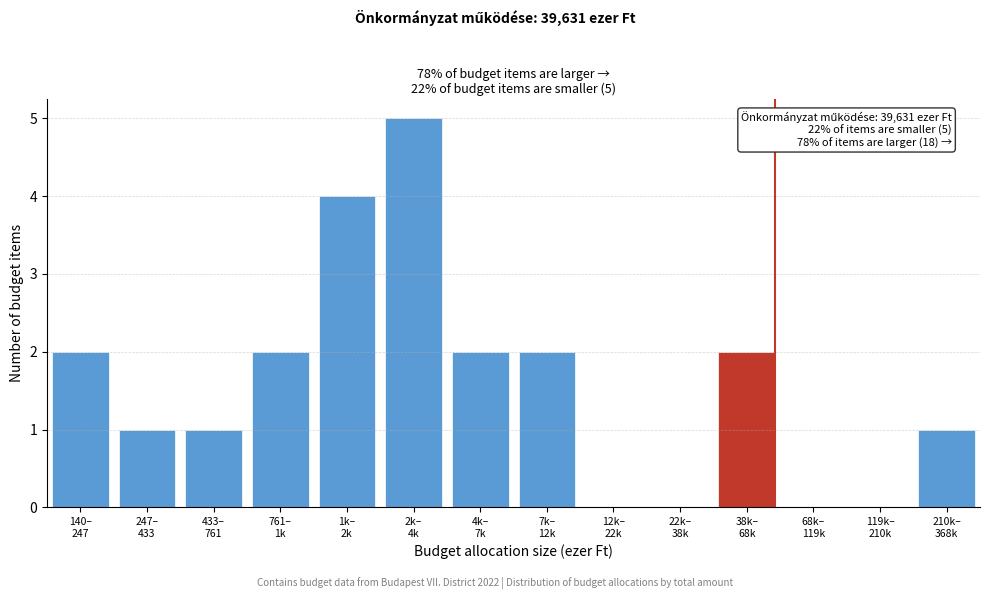

What is the maximum value shown in the chart?

5